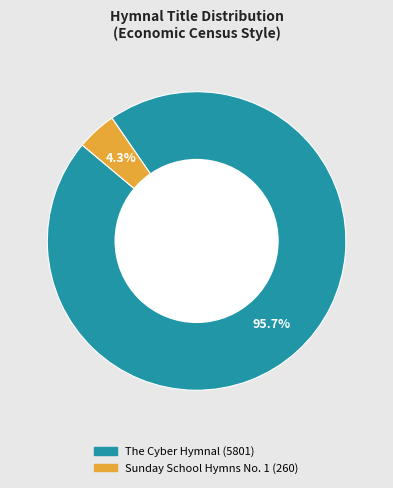

What is the ratio of the value at The Cyber Hymnal to the value at Sunday School Hymns No. 1?

22.3